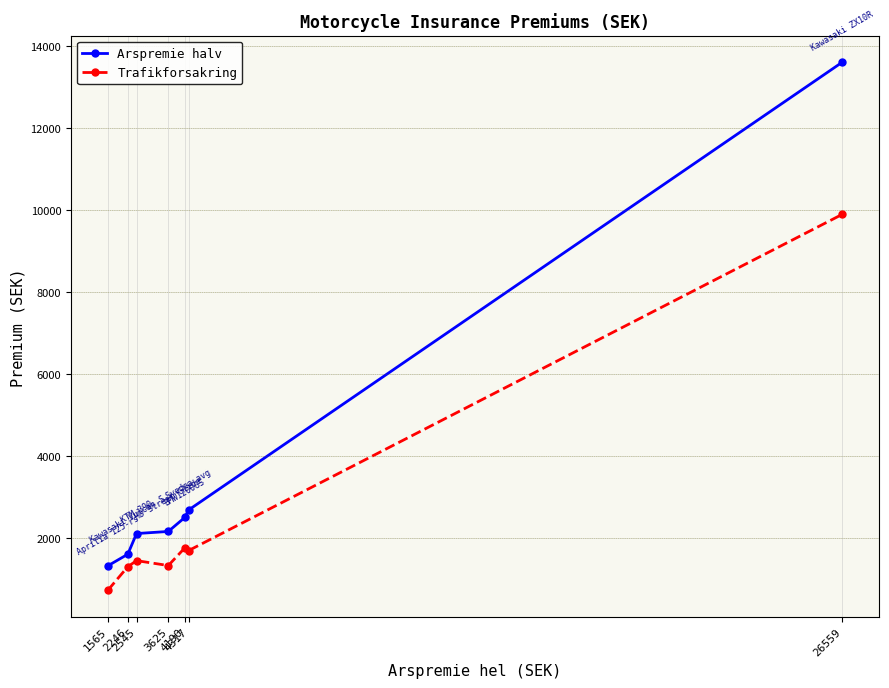

Between 2246 and 26559, which series saw the biggest shift?

Arspremie halv